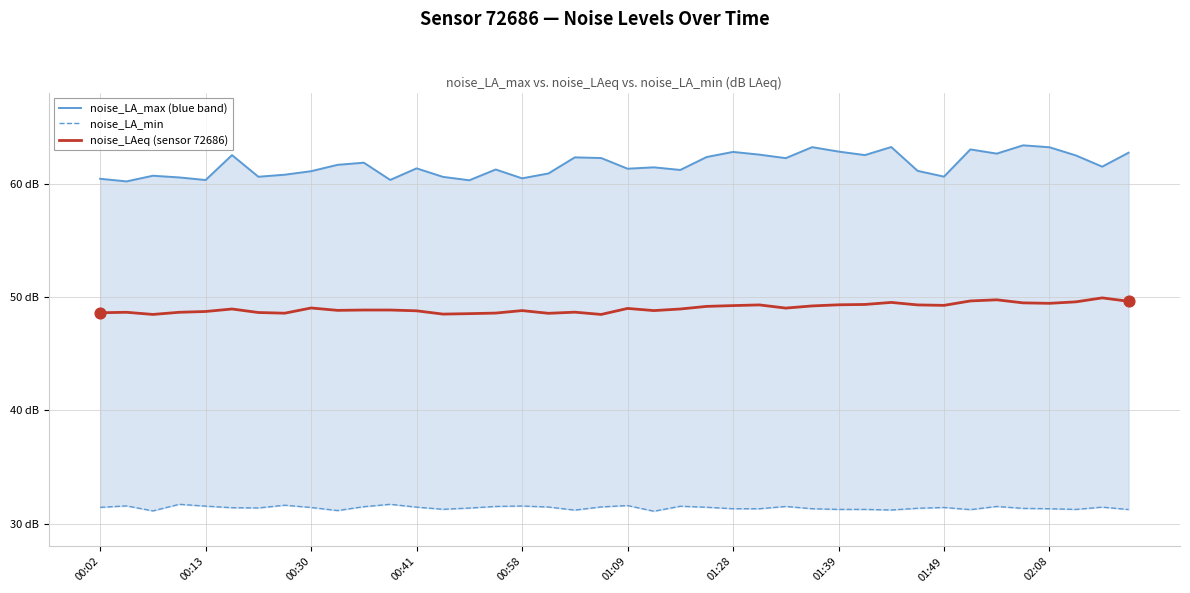

What is the total value across all series at 02:08?

144.0